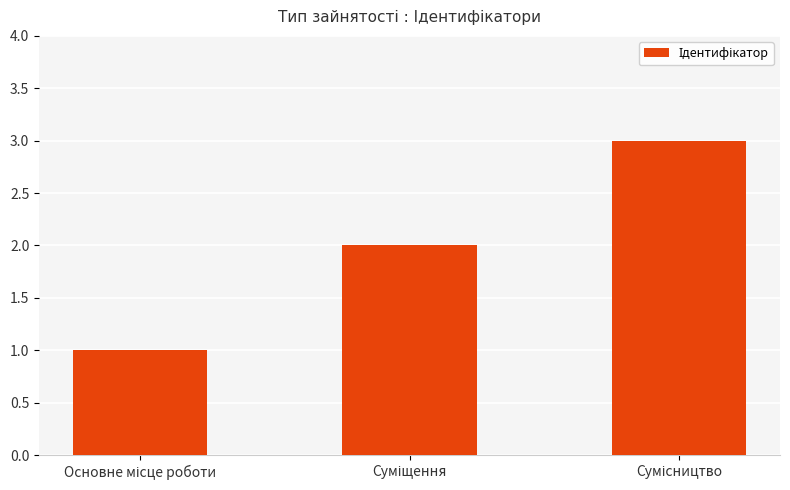

What is the maximum value shown in the chart?

3